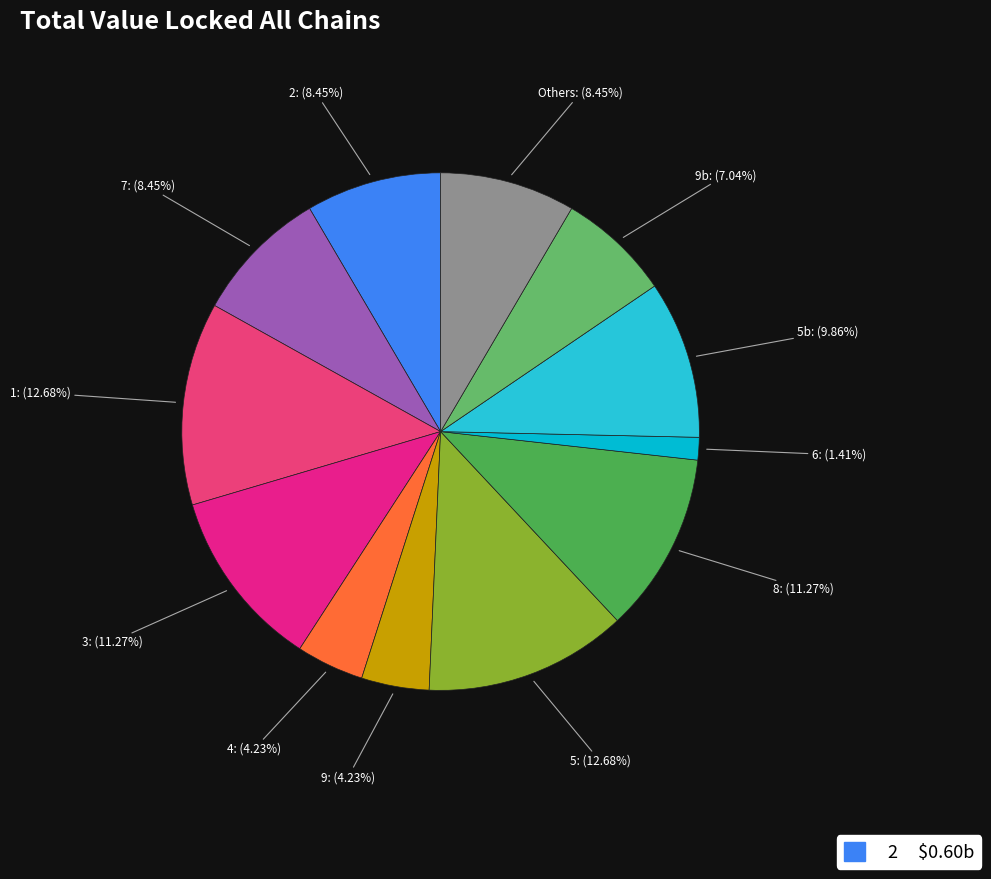

To the nearest percent, what is the difference between the largest and smallest slice percentages?

11%